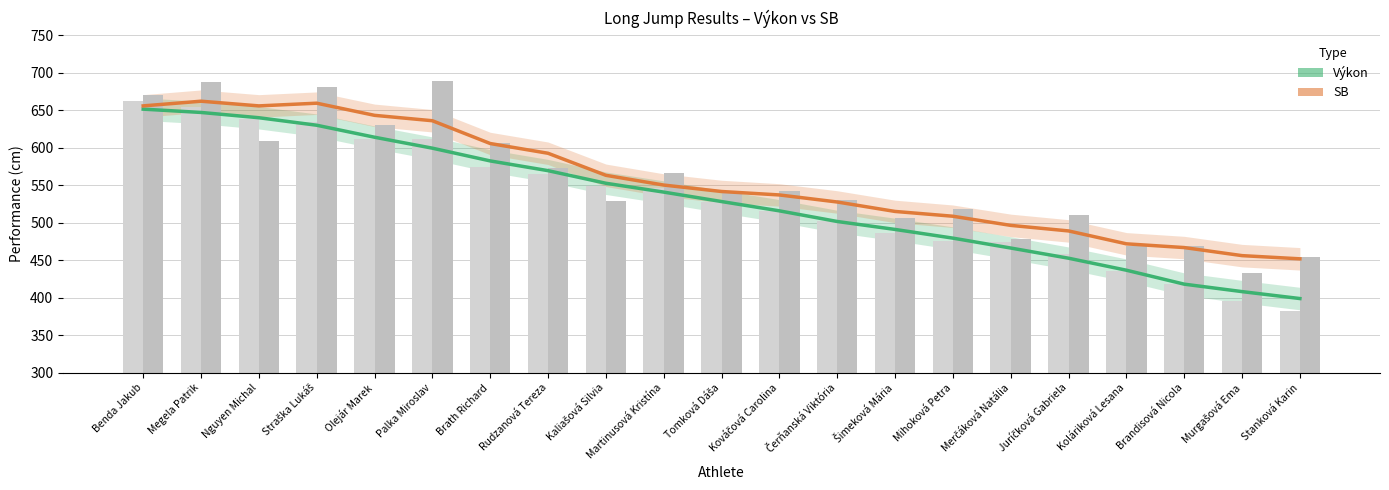

Reading left to right, list all the values displayed in this chart.

Výkon: Benda Jakub=651.7	Megela Patrik=647.2	Nguyen Michal=640.2	Straška Lukáš=630.2	Olejár Marek=614.2	Palka Miroslav=599.6	Brath Richard=582.6	Rudzanová Tereza=569.6	Kaliašová Silvia=552.8	Martinusová Kristína=541.0	Tomková Dáša=528.4	Kováčová Carolina=516.0	Čerňanská Viktória=501.8	Šimeková Mária=491.2	Mihoková Petra=479.6	Merčáková Natália=466.4	Juríčková Gabriela=452.8	Koláriková Lesana=436.8	Brandisová Nicola=418.2	Murgašová Ema=408.2	Stanková Karin=399.0
SB: Benda Jakub=656.0	Megela Patrik=662.2	Nguyen Michal=656.0	Straška Lukáš=659.6	Olejár Marek=643.4	Palka Miroslav=636.2	Brath Richard=605.8	Rudzanová Tereza=592.8	Kaliašová Silvia=563.4	Martinusová Kristína=550.4	Tomková Dáša=541.8	Kováčová Carolina=537.2	Čerňanská Viktória=527.8	Šimeková Mária=515.2	Mihoková Petra=508.8	Merčáková Natália=496.6	Juríčková Gabriela=489.2	Koláriková Lesana=472.0	Brandisová Nicola=467.0	Murgašová Ema=456.2	Stanková Karin=452.0